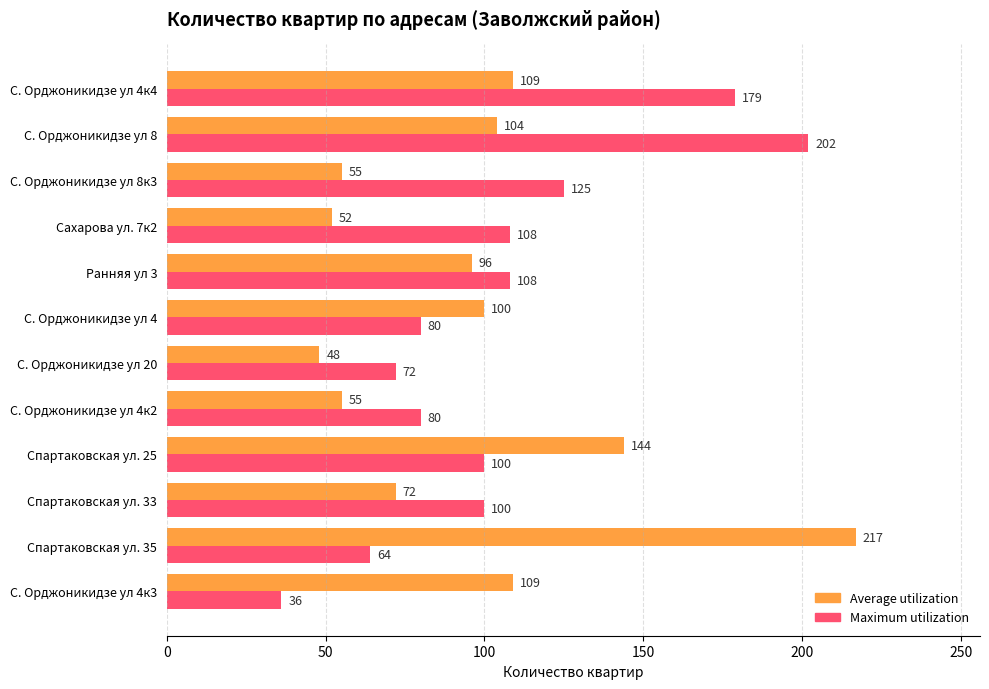

Where is Maximum utilization nearest to the value 119?

С. Орджоникидзе ул 8к3